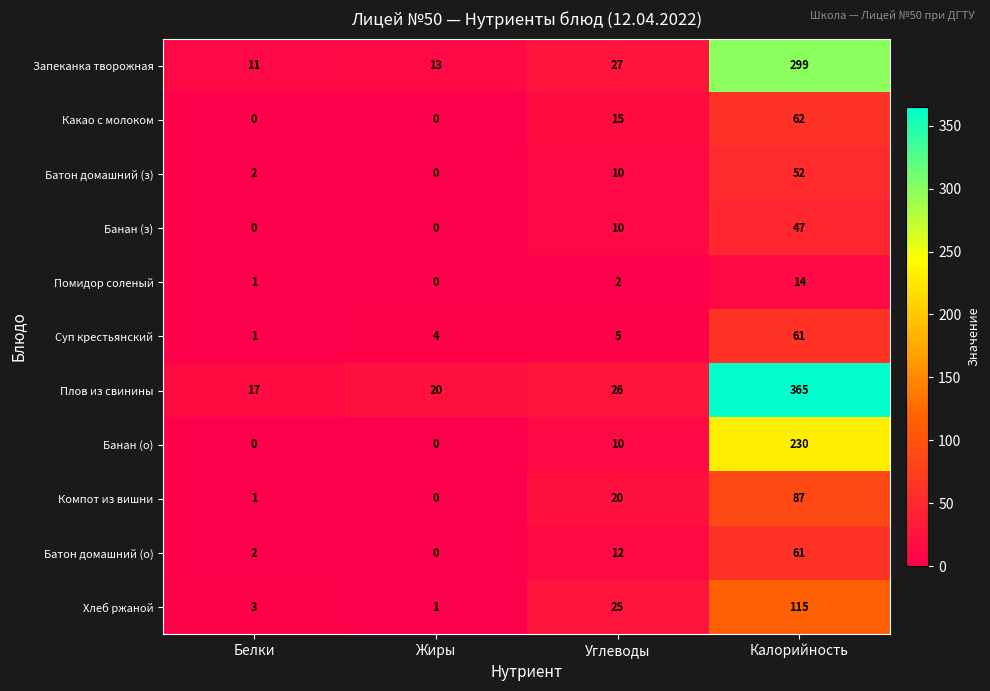

At how many categories does at least one series exceed 224?

1